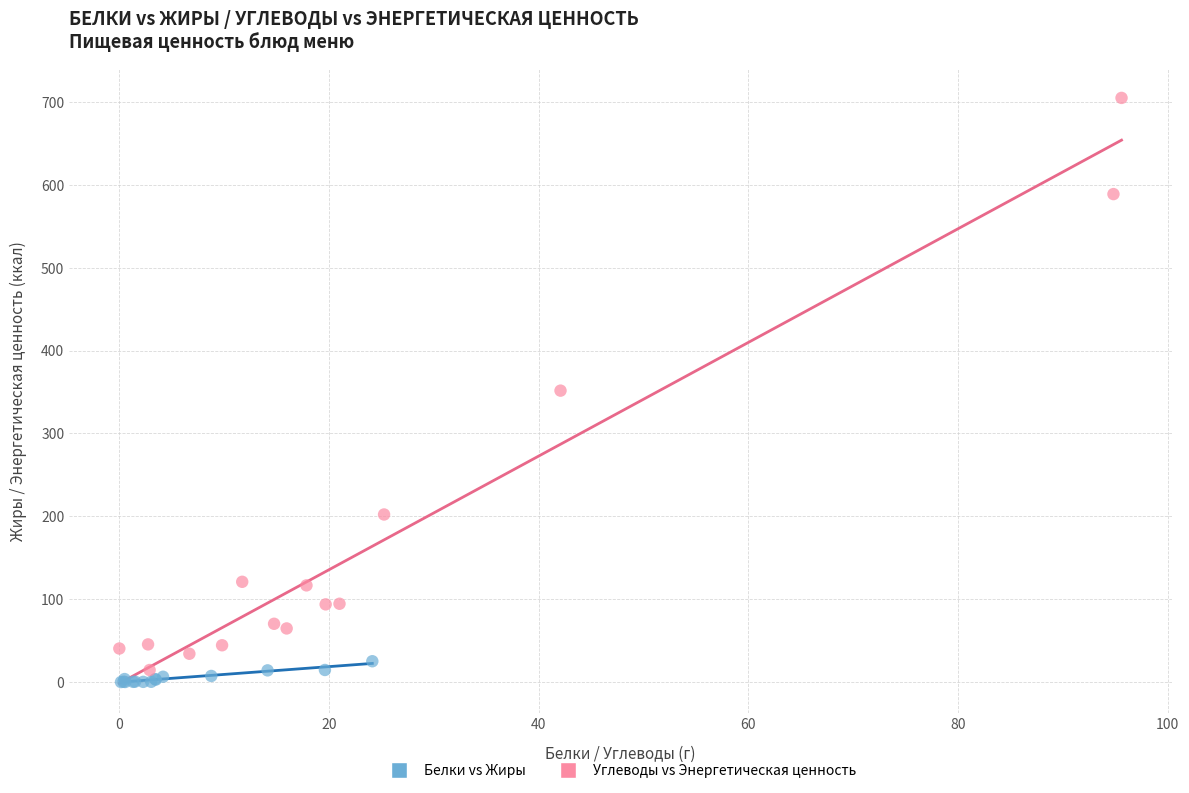

What are all the series names shown in the legend?

Белки vs Жиры, Углеводы vs Энергетическая ценность